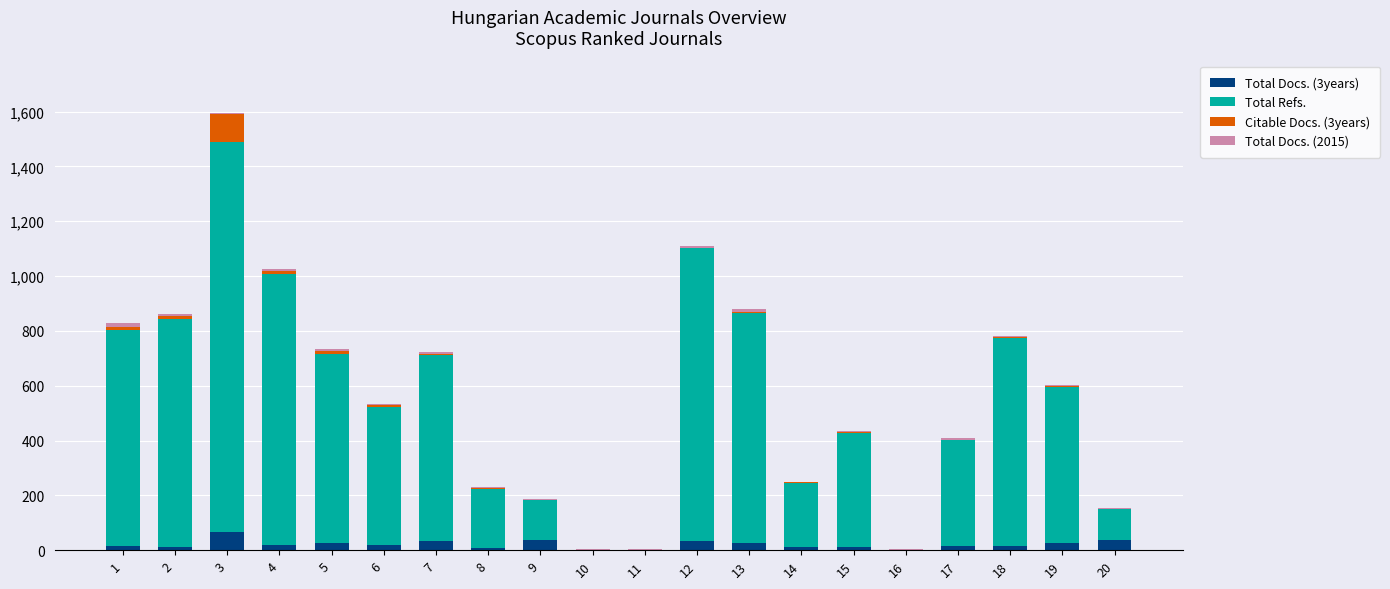

What is the sum of all Total Docs. (3years) values?

416